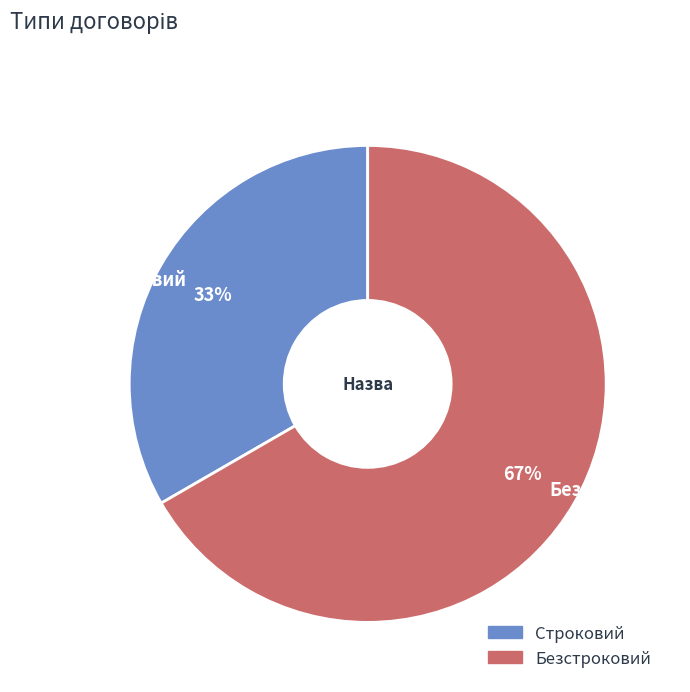

What percentage is the Безстроковий slice, to the nearest percent?

67%